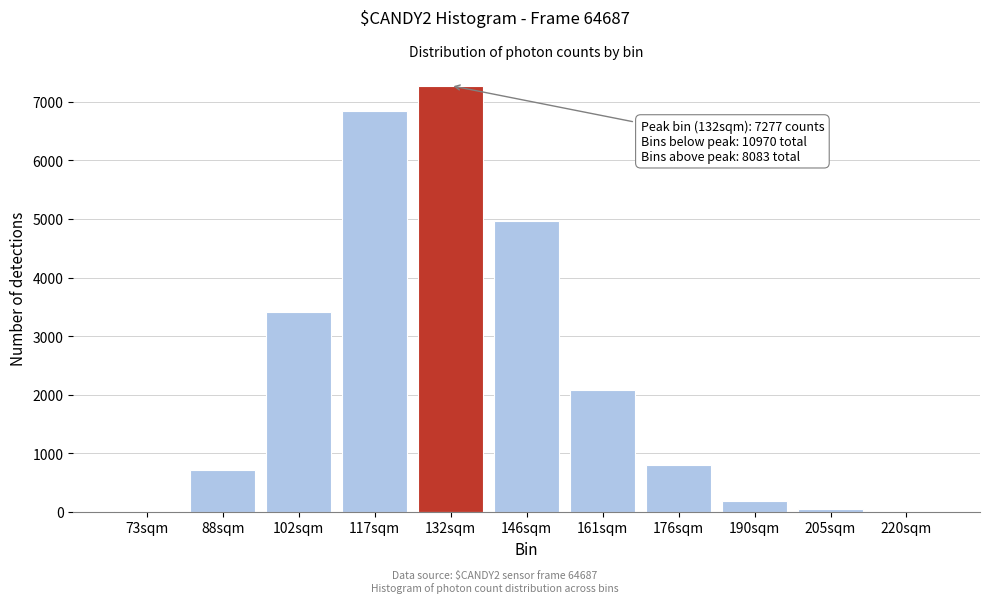

What is the greatest value displayed?

7277